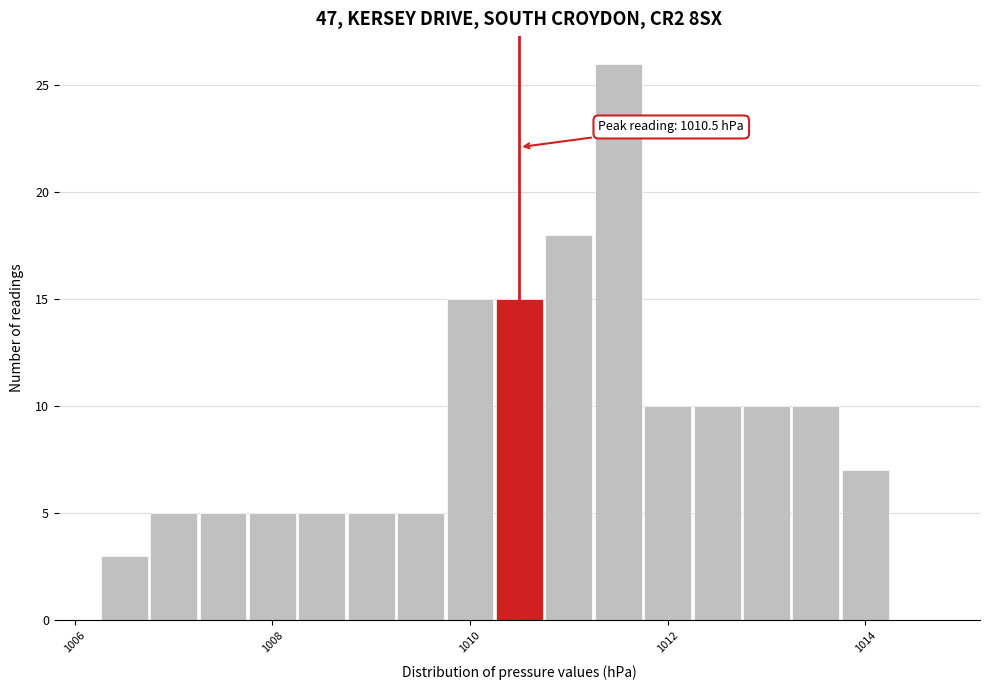

Read against the x-axis, roughly where is the centre of the tallest bar?

1011.6